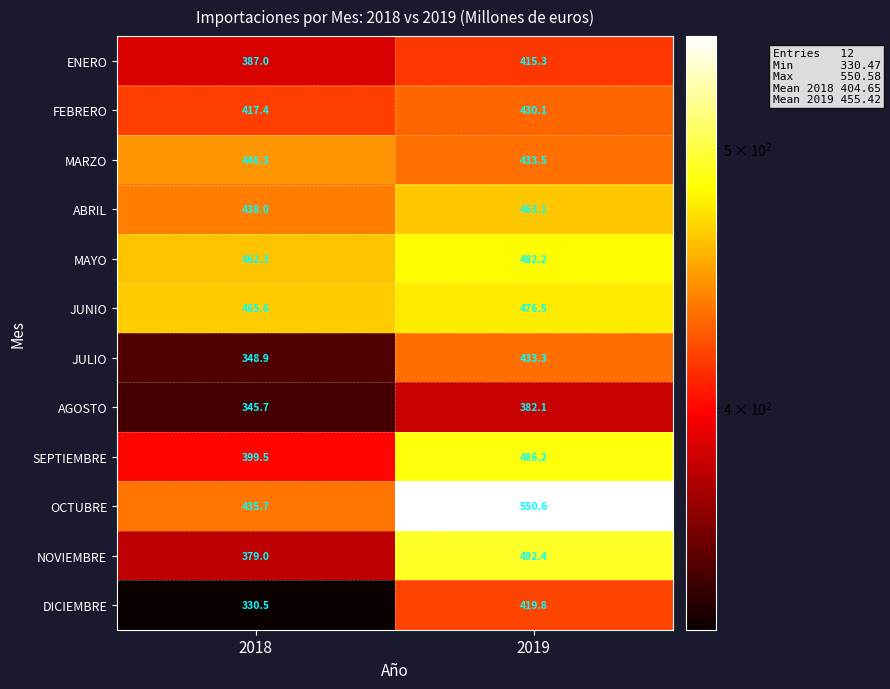

Reading left to right, what are all the values shown in this chart?

ENERO: 387.0	415.3
FEBRERO: 417.4	430.1
MARZO: 446.3	433.5
ABRIL: 438.0	463.1
MAYO: 462.3	482.2
JUNIO: 465.6	476.5
JULIO: 348.9	433.3
AGOSTO: 345.7	382.1
SEPTIEMBRE: 399.5	486.2
OCTUBRE: 435.7	550.6
NOVIEMBRE: 379.0	492.4
DICIEMBRE: 330.5	419.8